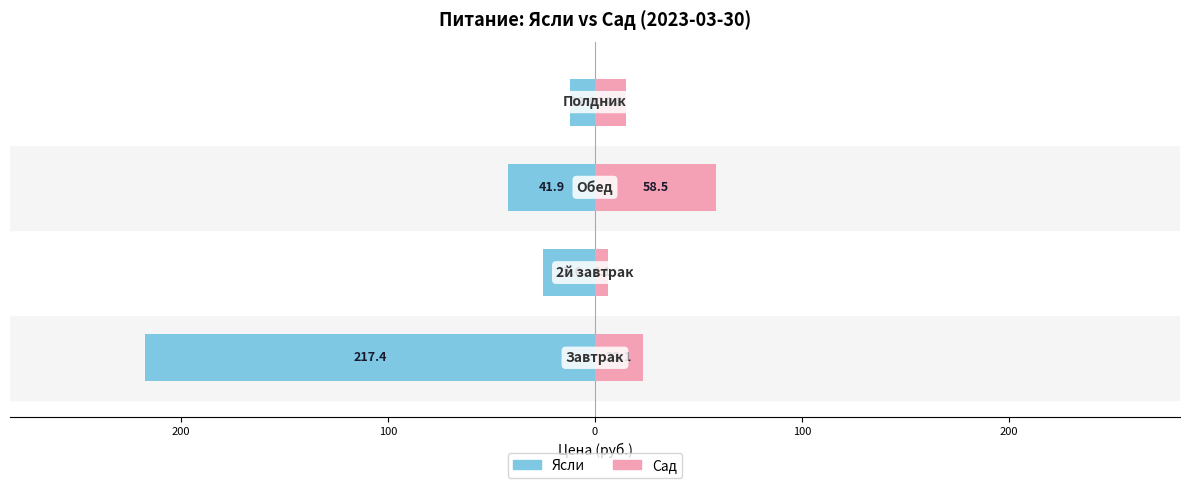

Reading right to left, list all the values displayed in this chart.

Ясли: -12.0	-41.9	-25.0	-217.4
Сад: 14.8	58.5	6.1	23.1